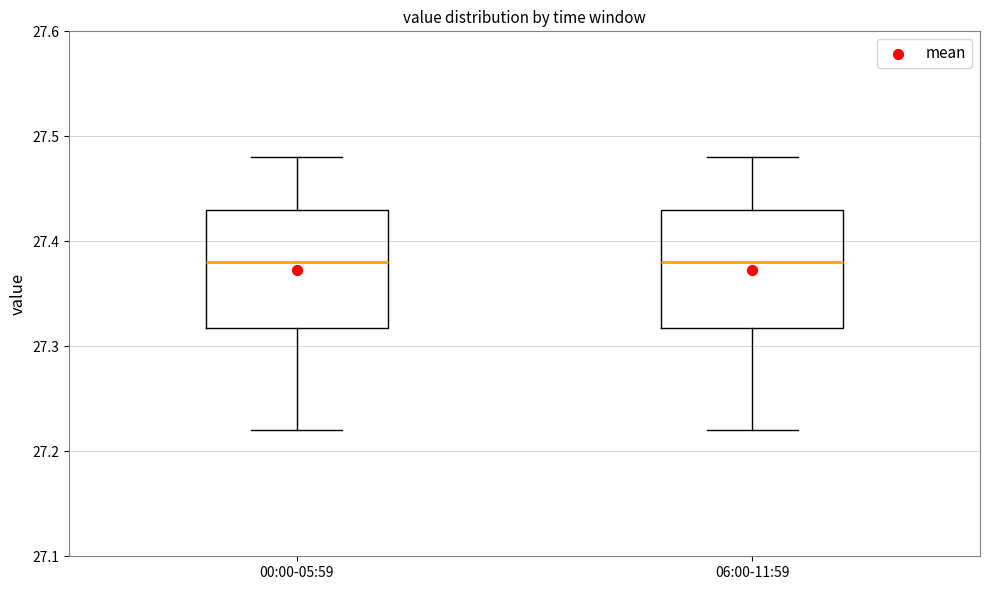

Reading left to right, read every box against the y-axis: the position of its median line, the range the box covers, and the ends of its whiskers. The values are not printed on the chart, so give them approximately, as read against the axis.

00:00-05:59: median 27.38, box 27.32 to 27.43, whiskers 27.22 to 27.48
06:00-11:59: median 27.38, box 27.32 to 27.43, whiskers 27.22 to 27.48